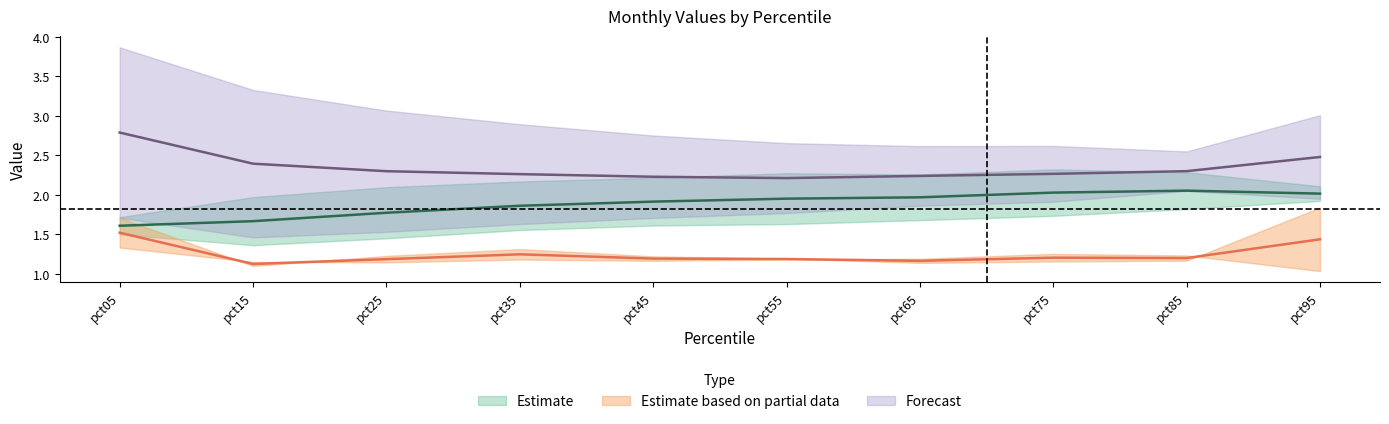

At which category is the sum across all series the highest?

pct95